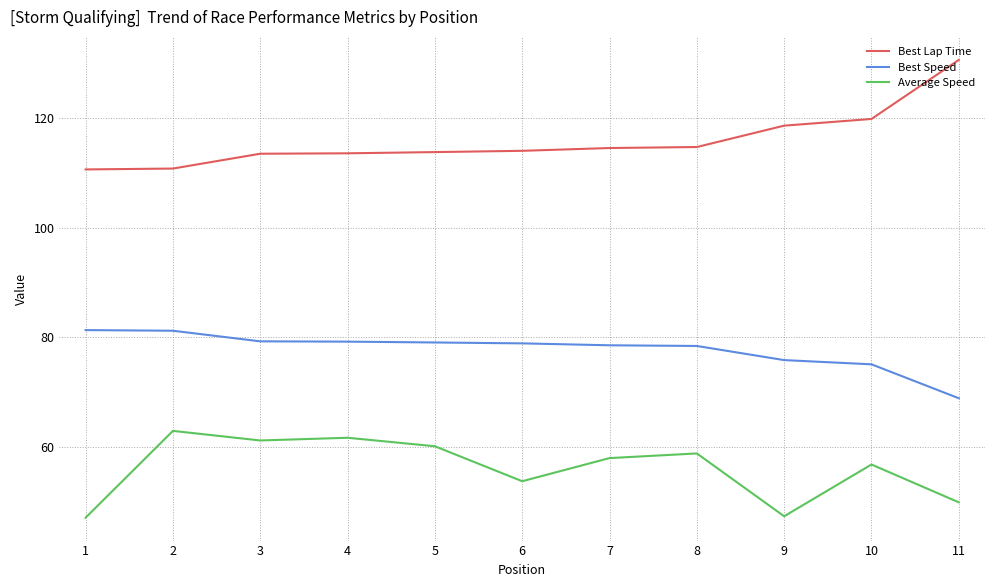

Is the value of Best Lap Time at 11 greater than the value of Best Speed at 6?

Yes